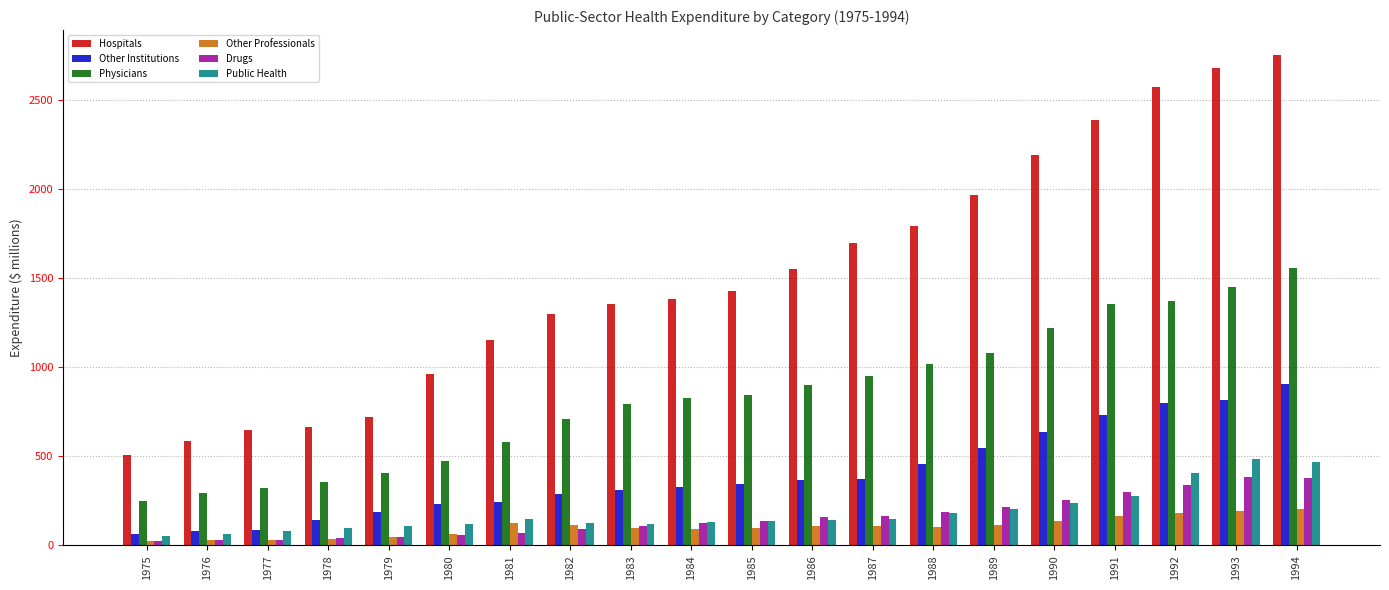

At how many categories does at least one series exceed 2150?

5